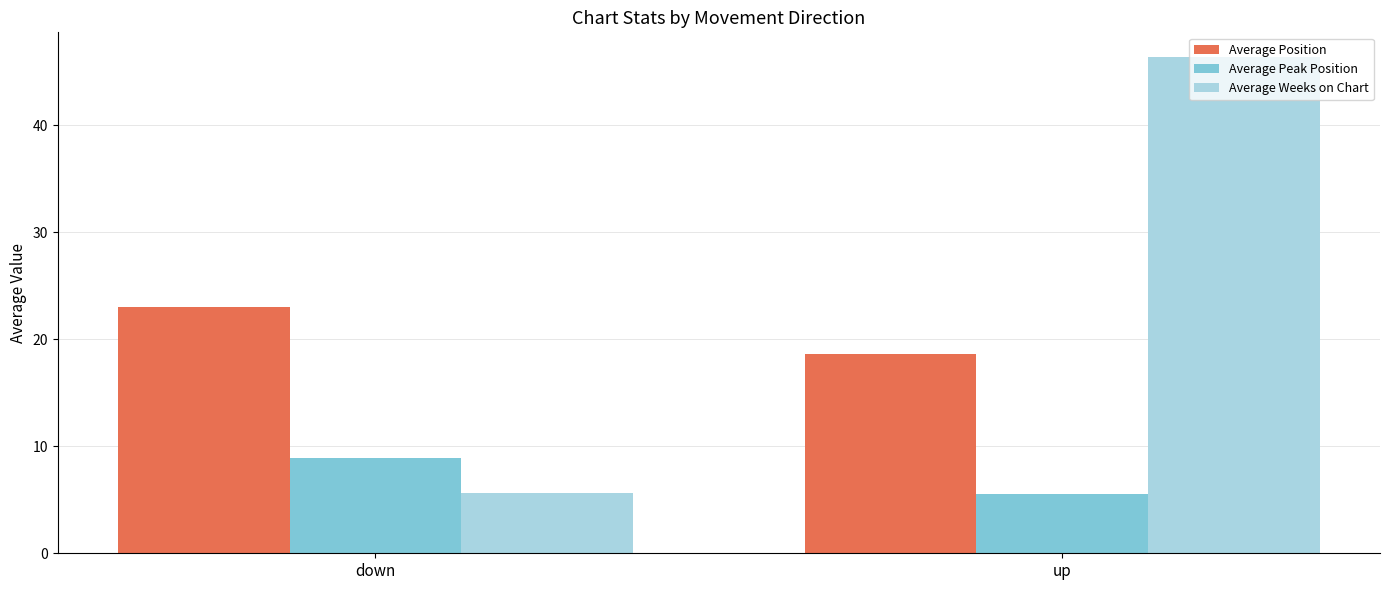

What is the difference between the highest and lowest values at up?

40.8